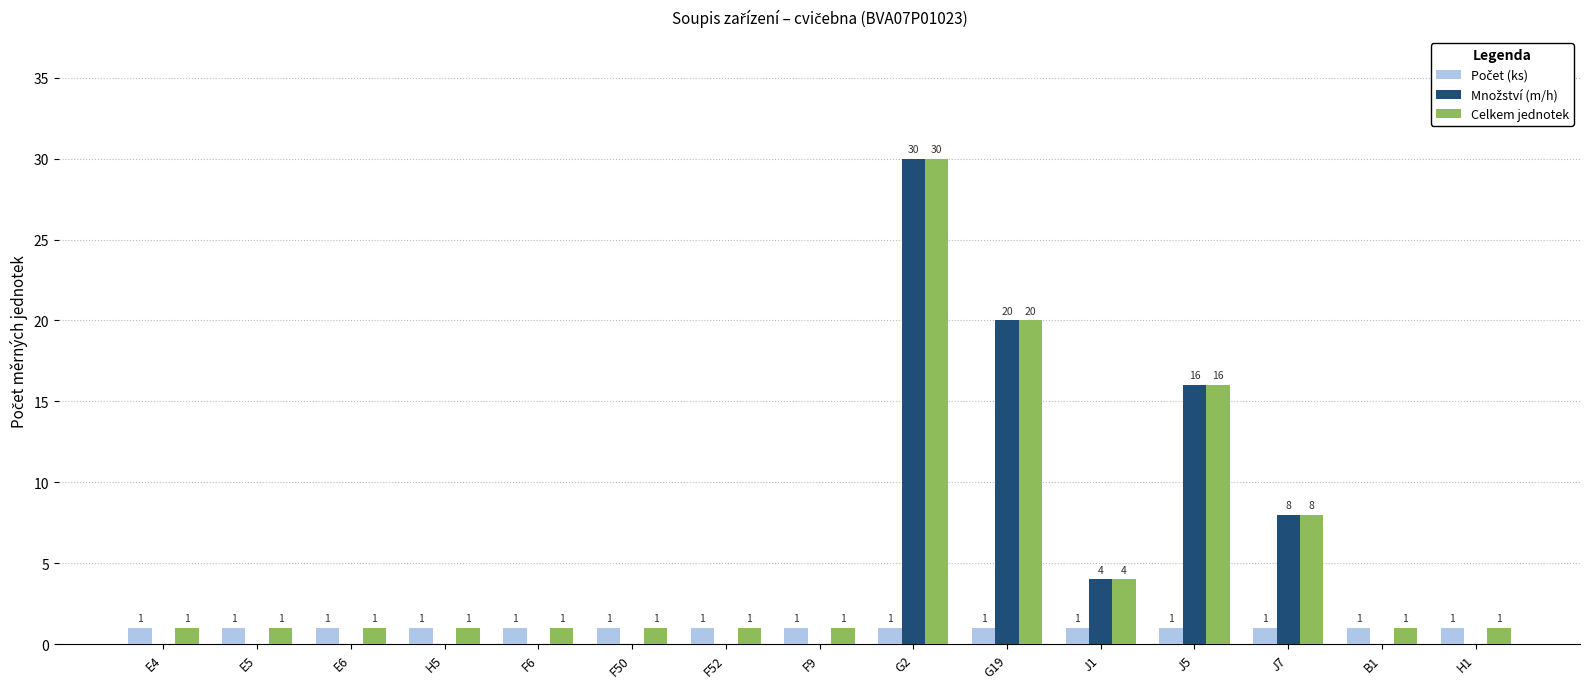

Where is Celkem jednotek nearest to the value 15?

J5